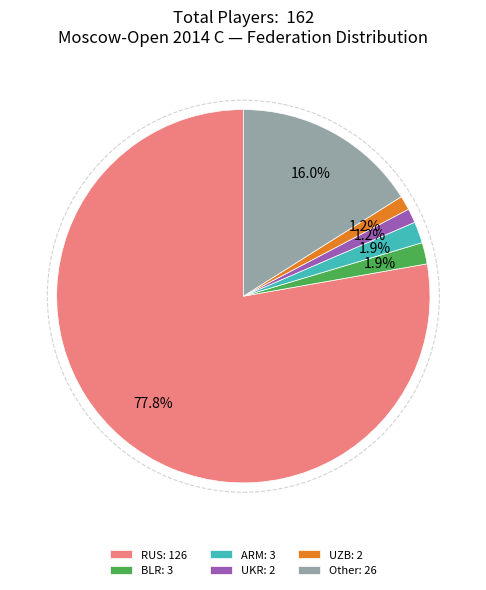

Which slice is the largest?

RUS